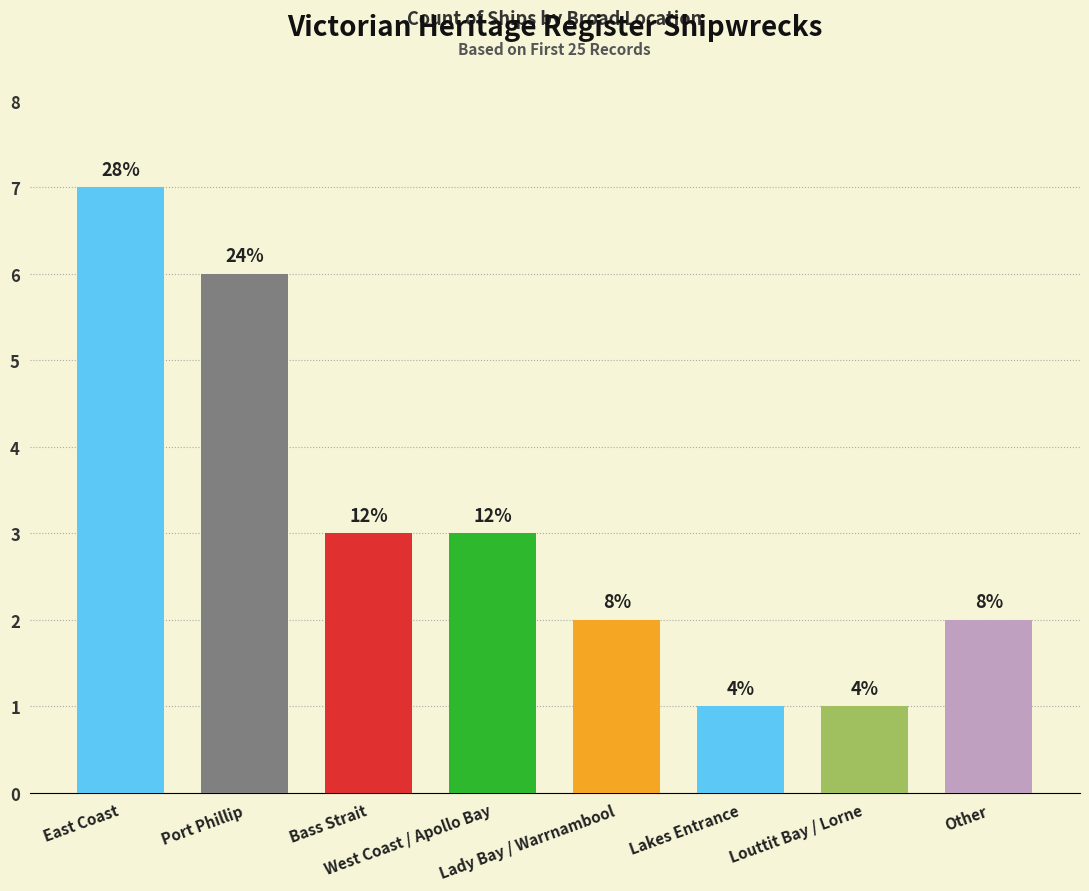

How many bars are there in total?

8